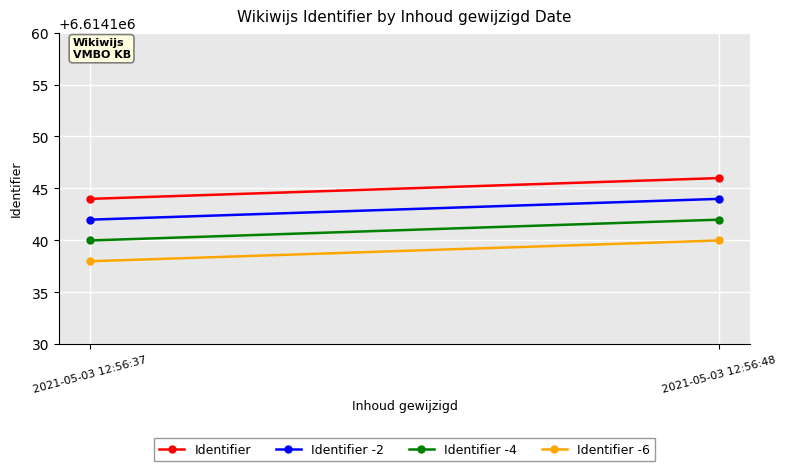

Is it true that Identifier -6 equals 2619044 at 2021-05-03 12:56:48?

False